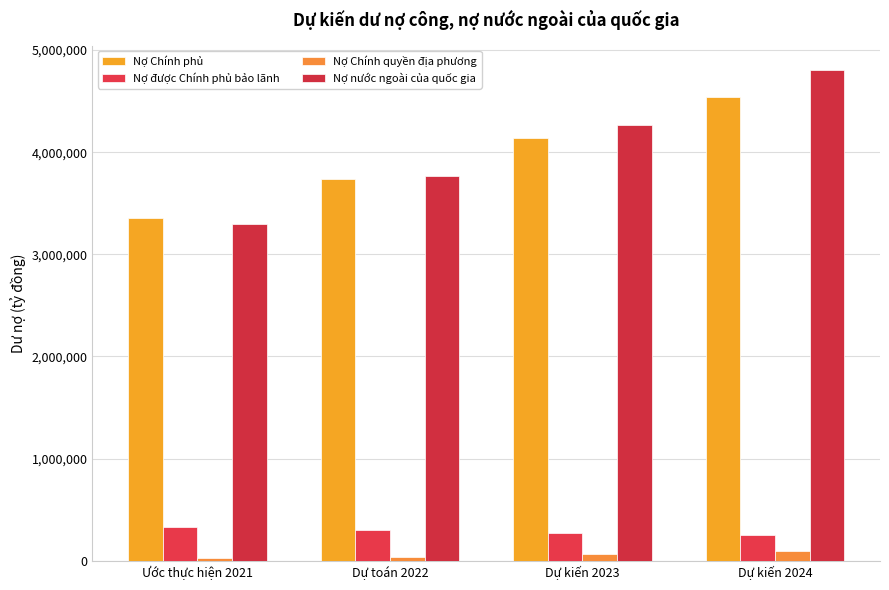

The Nợ Chính phủ series shows 4541605 at Dự kiến 2024. True or false?

True